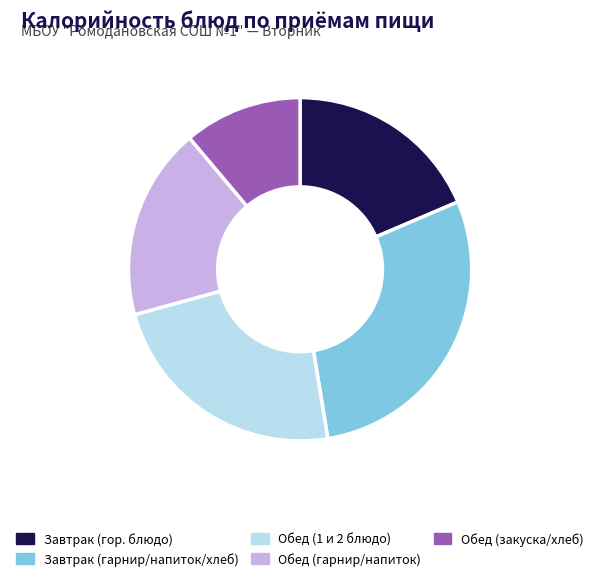

The Обед (закуска/хлеб) slice represents 11% of the pie. True or false?

True